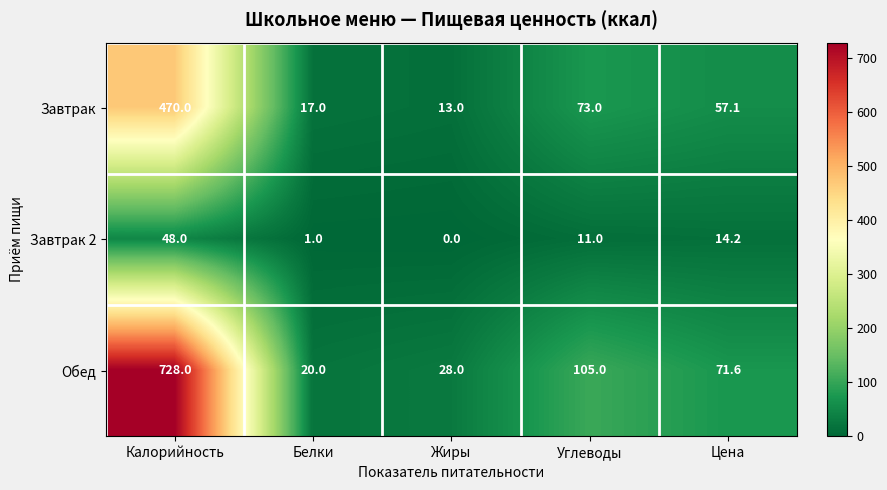

Which series has the largest range (max minus min)?

Обед